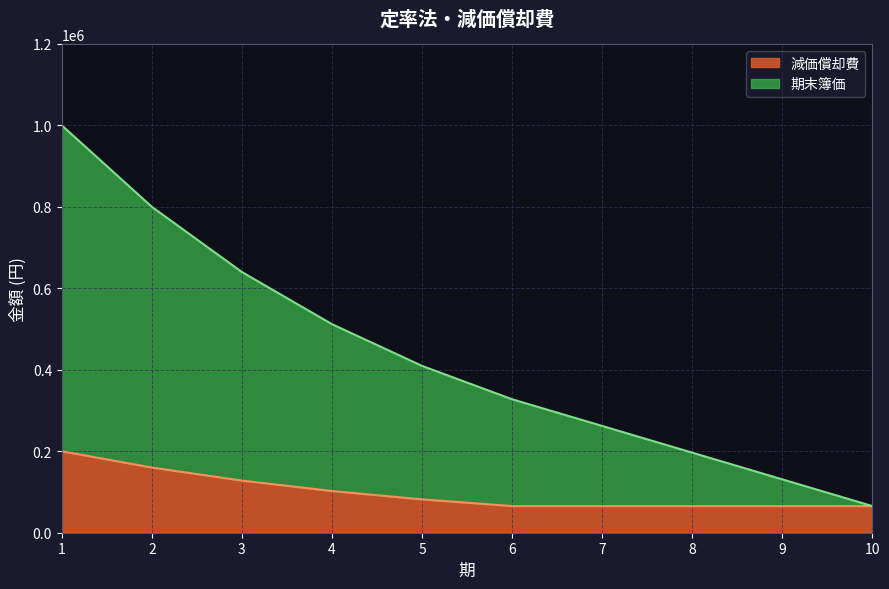

Which series has the largest total across all categories?

期末簿価